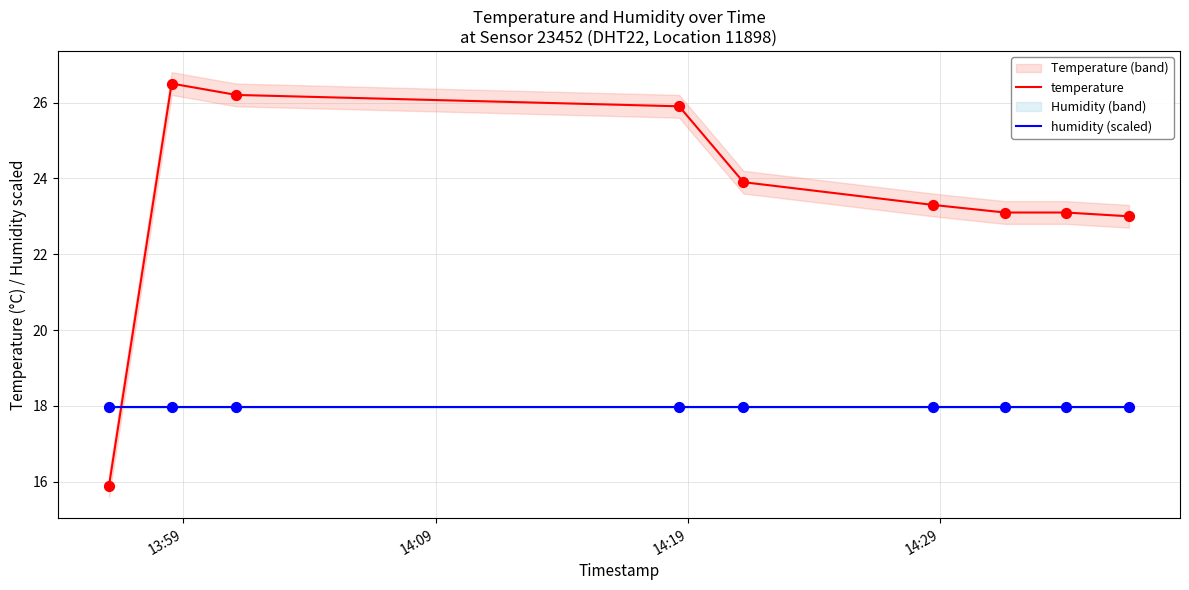

Which series has the largest Y range (max minus min)?

temperature